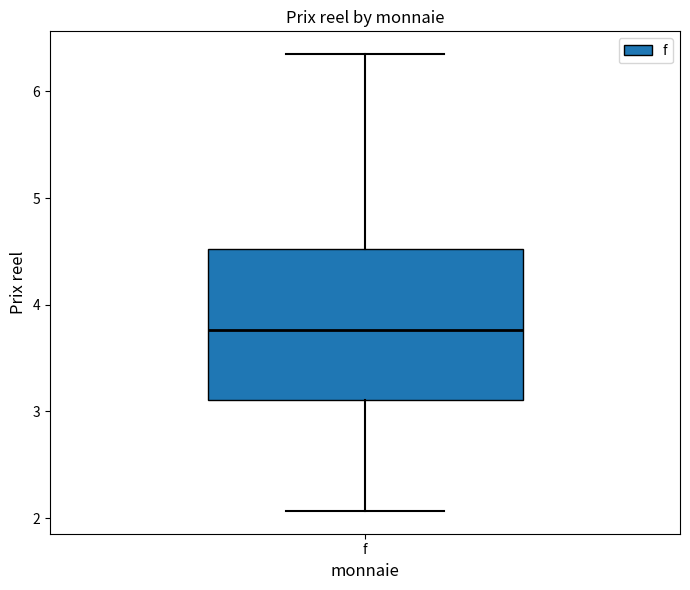

Where is the lower edge of the box for f on the y-axis? The values are not printed on the chart, so give them approximately, as read against the axis.

3.1